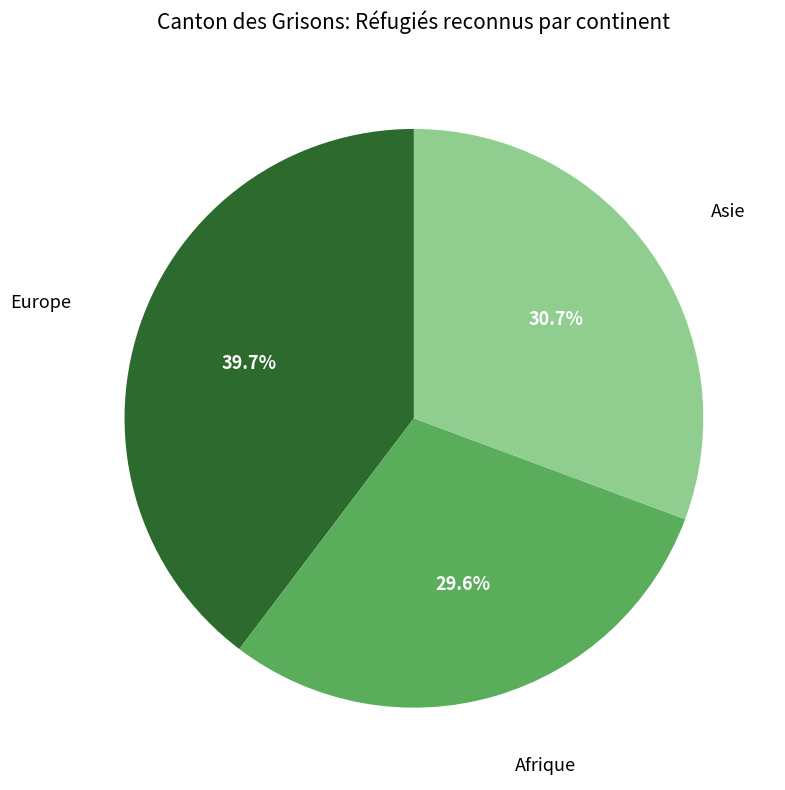

To the nearest percent, what is the difference between the largest and smallest slice percentages?

10%